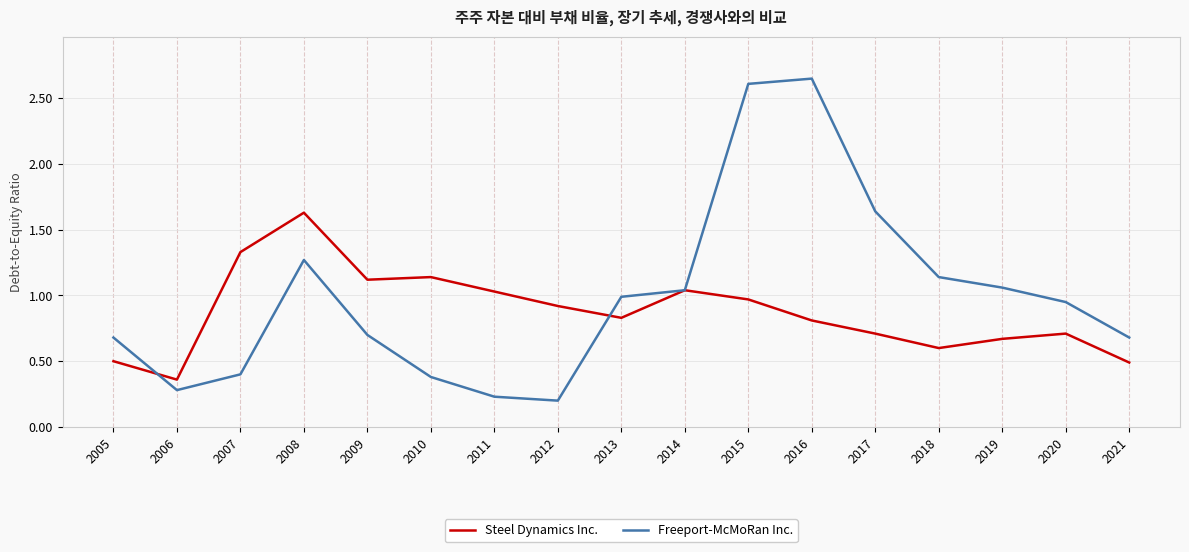

Which category has the lowest value in the Freeport-McMoRan Inc. series?

2012